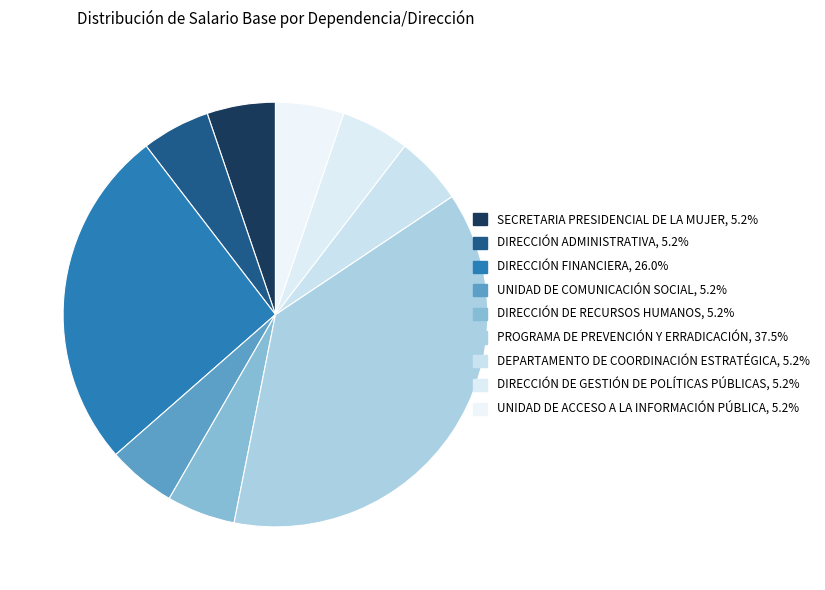

What is the smallest slice in the pie chart?

SECRETARIA PRESIDENCIAL DE LA MUJER